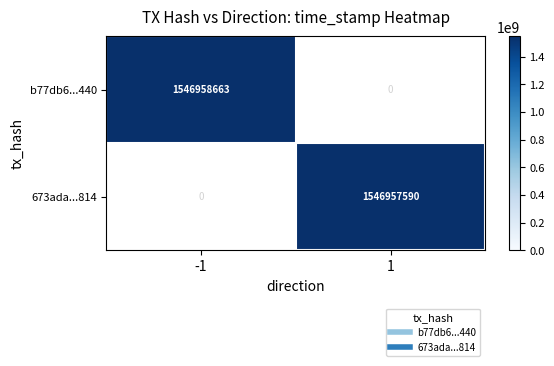

At how many categories does at least one series exceed 846974641?

2